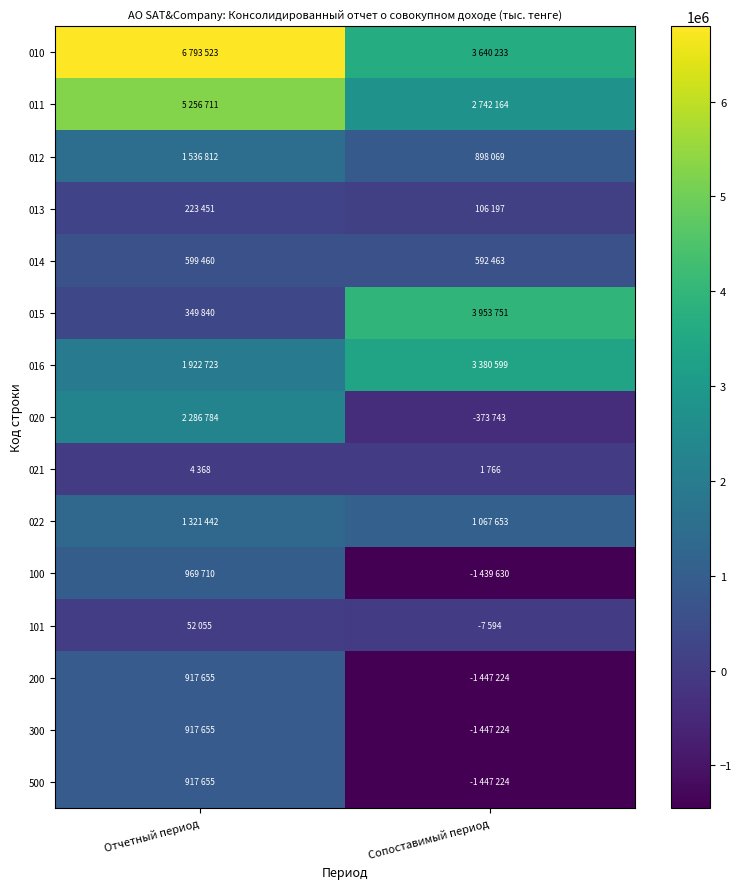

At Отчетный период, list the series in order from smallest to largest.

021, 101, 013, 015, 014, 200, 300, 500, 100, 022, 012, 016, 020, 011, 010